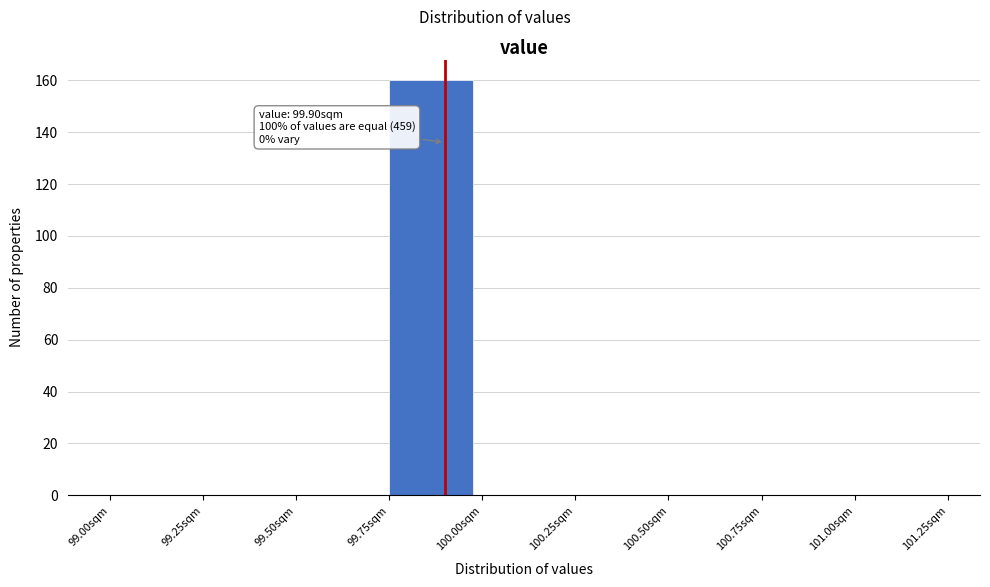

Which range on the x-axis has the tallest bar?

99.75 to 100.00